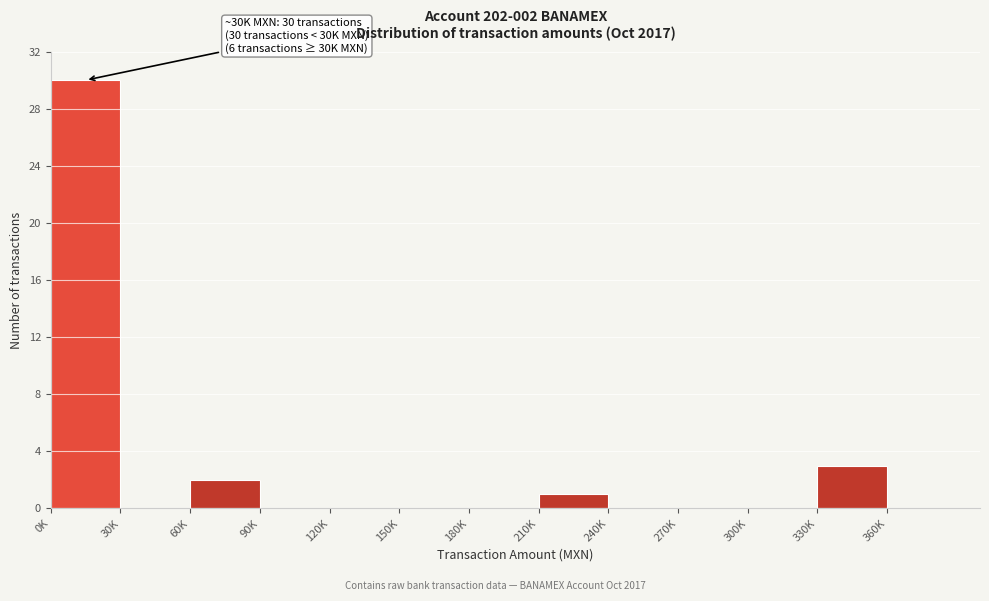

Reading left to right, what are all the values shown in this chart?

0K=30	30K=0	60K=2	90K=0	120K=0	150K=0	180K=0	210K=1	240K=0	270K=0	300K=0	330K=3	360K=0